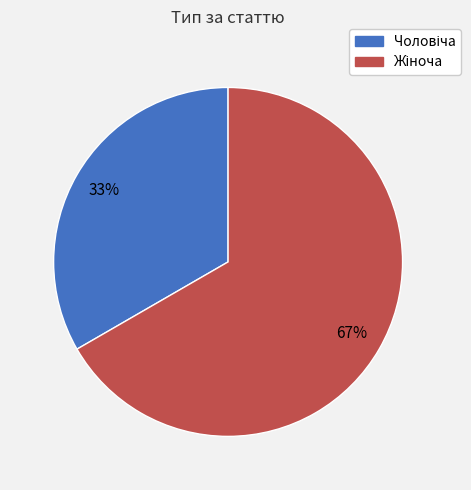

Does any single category account for the majority?

Yes